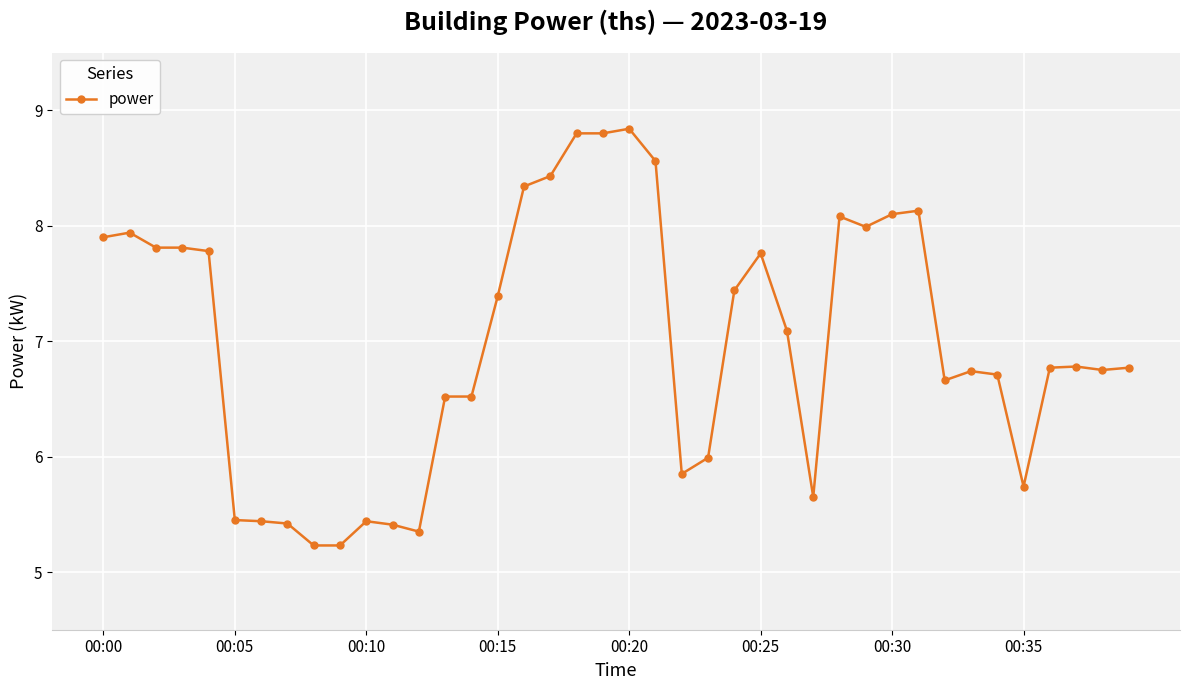

True or false: there are more than 0 points higher than both neighbors.

True